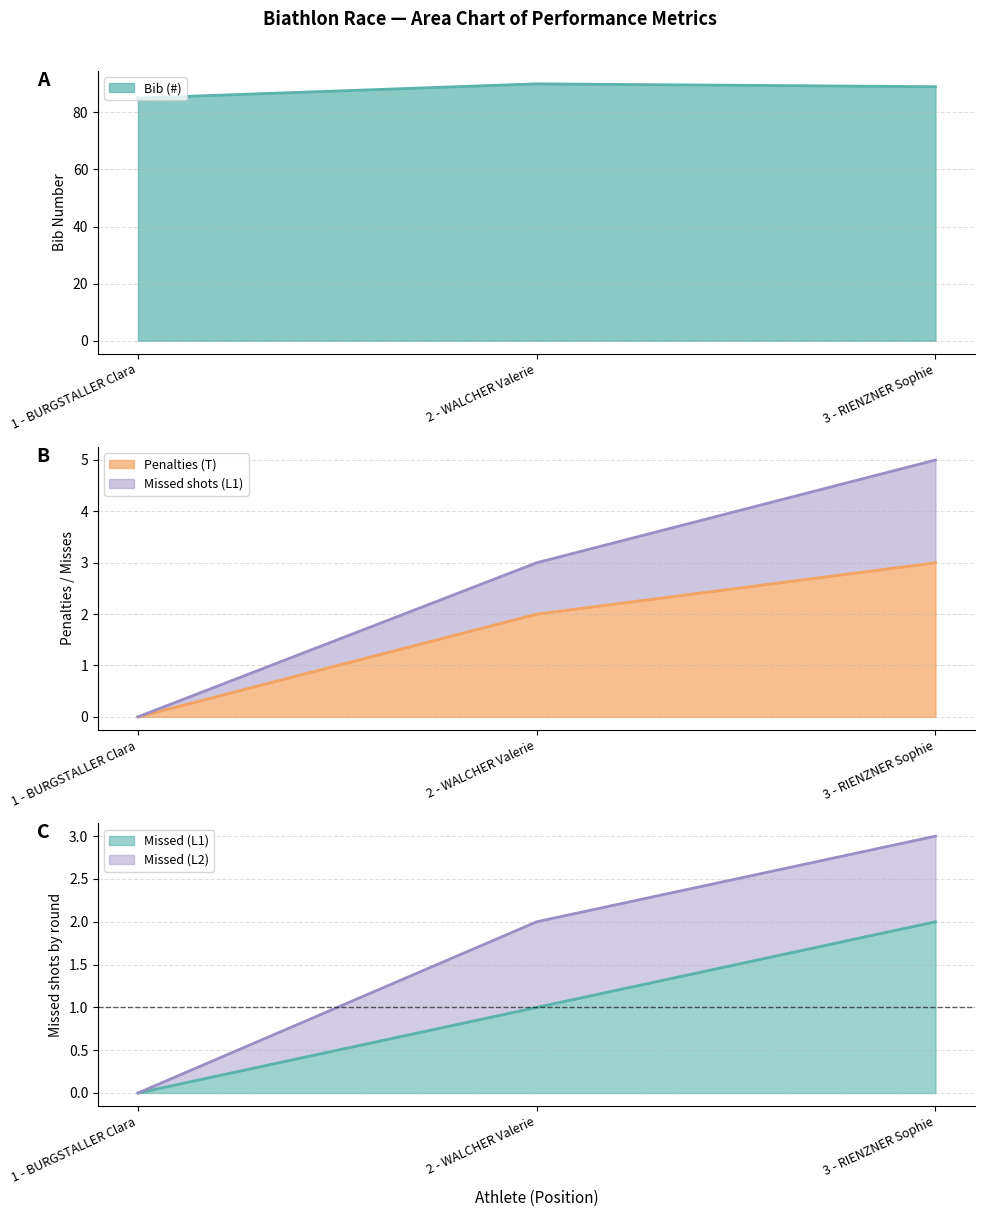

What is the value of the Penalties (T) point at the 2nd from the left?

2